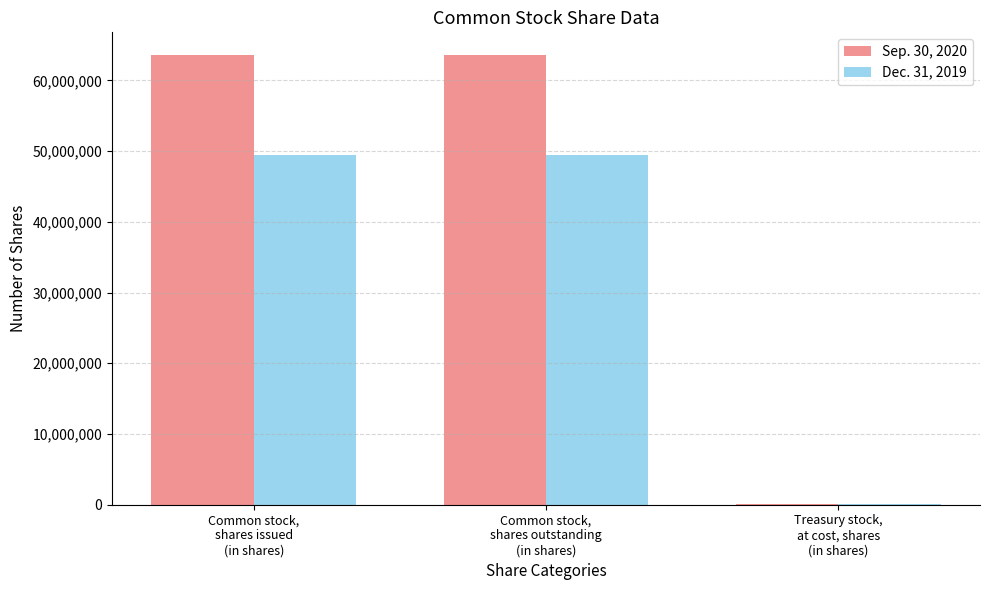

Which series has the largest total across all categories?

Sep. 30, 2020